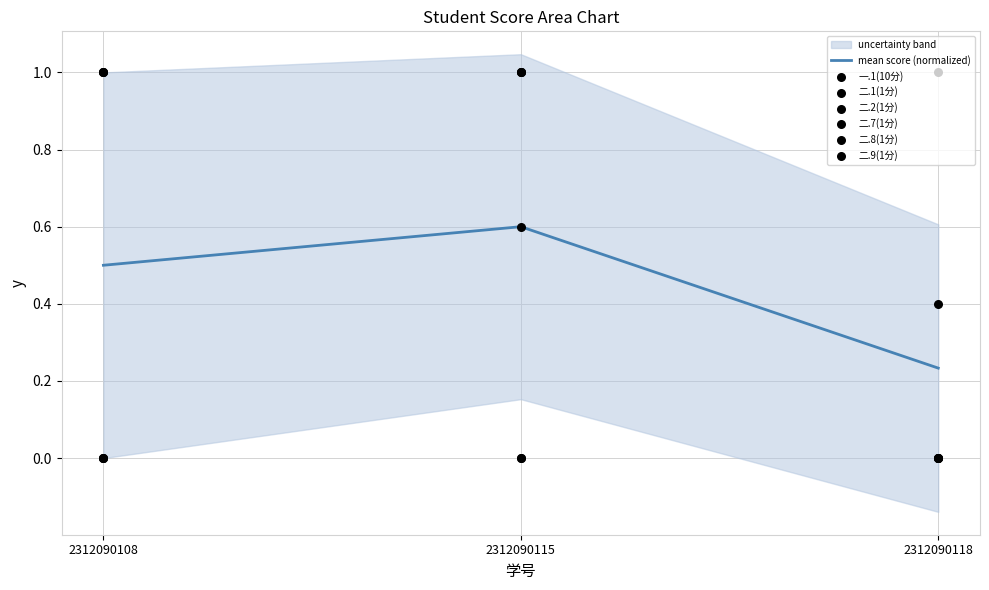

What is the total value across all series at 2312090115?

3.6